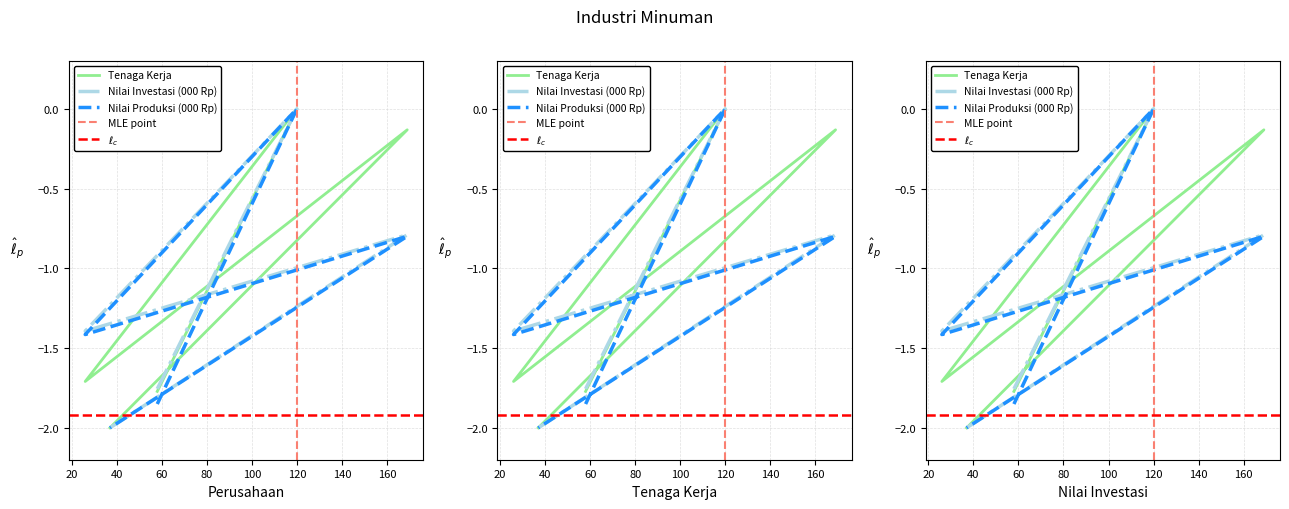

How many values in the Nilai Investasi (000 Rp) series exceed -1?

2